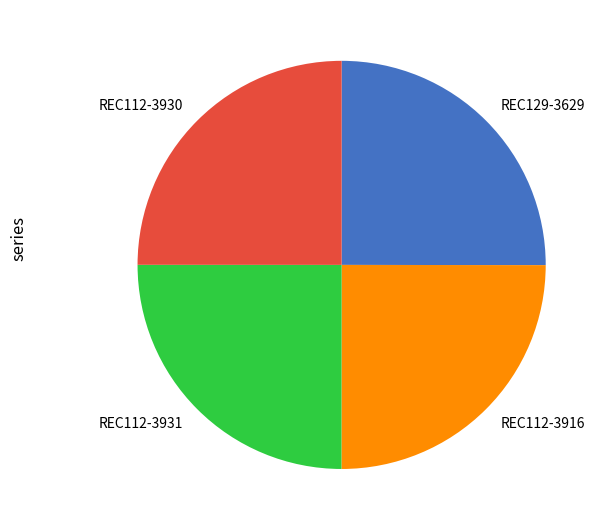

How many segments does this pie chart have?

4